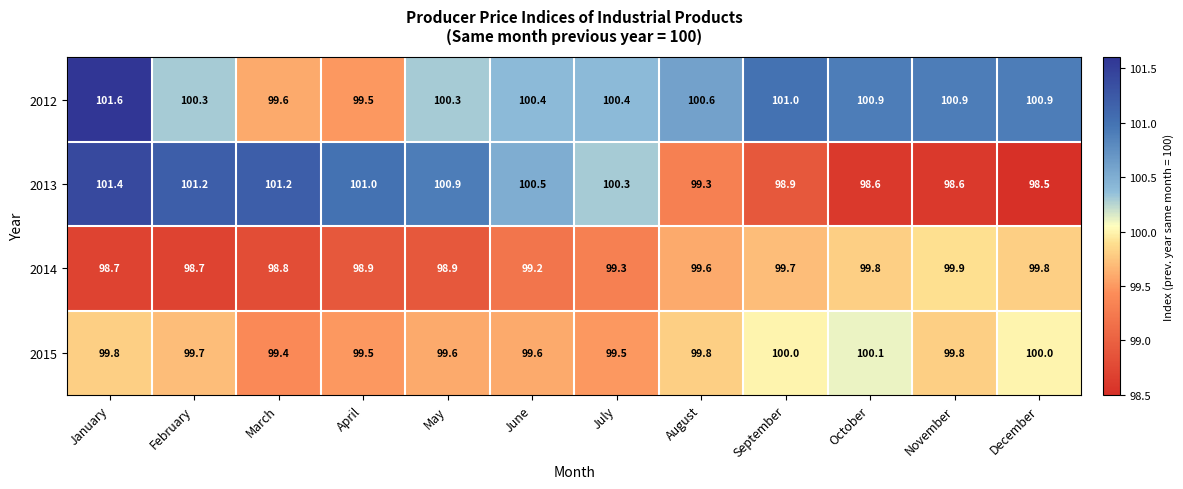

Which label corresponds to the smallest value in the chart?

December